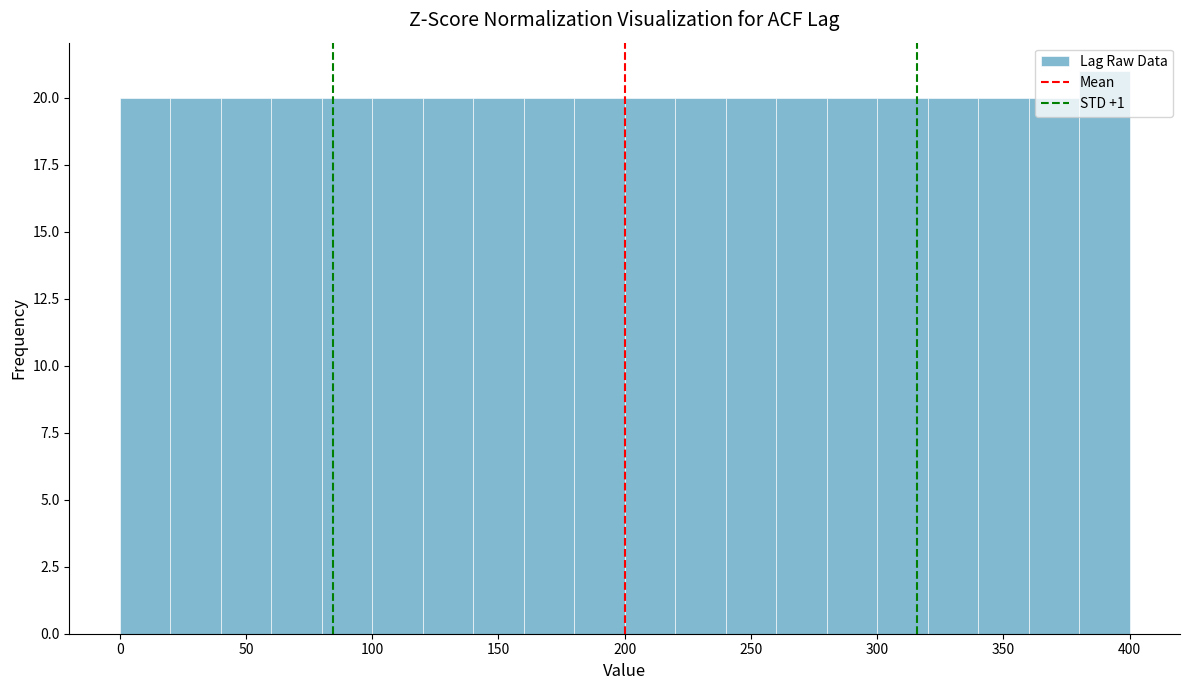

What is the height of the bar covering 260 to 280 on the x-axis? The values are not printed on the chart, so give them approximately, as read against the axis.

20